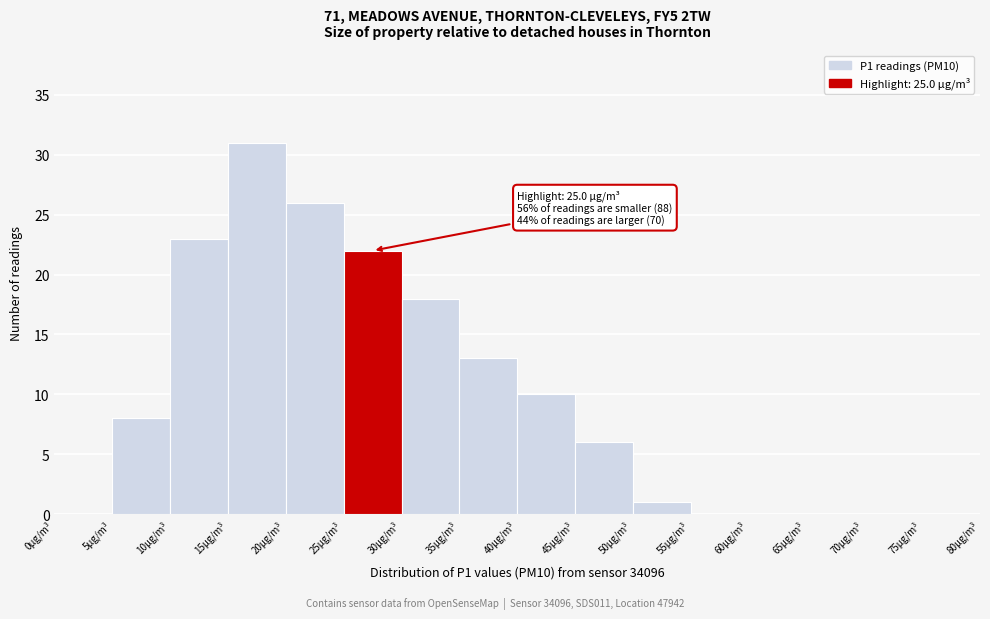

Over which range of the x-axis is the bar tallest?

15 to 20